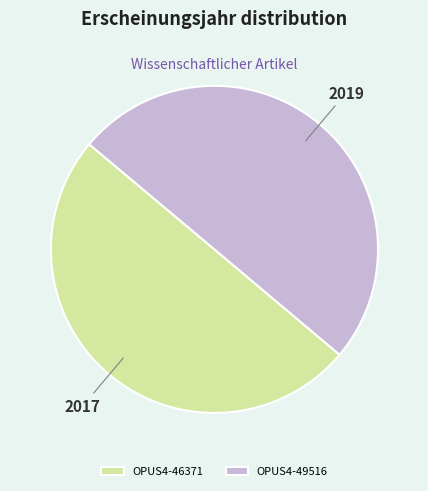

Count the number of slices in the pie.

2